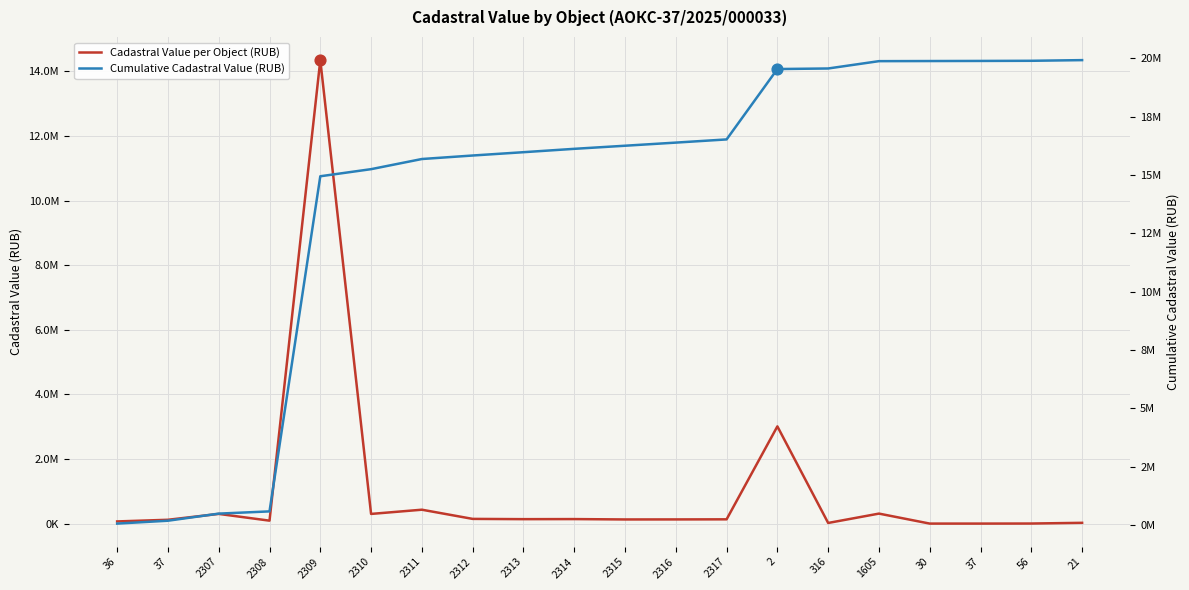

Which series reaches the minimum Y coordinate?

Cadastral Value per Object (RUB)